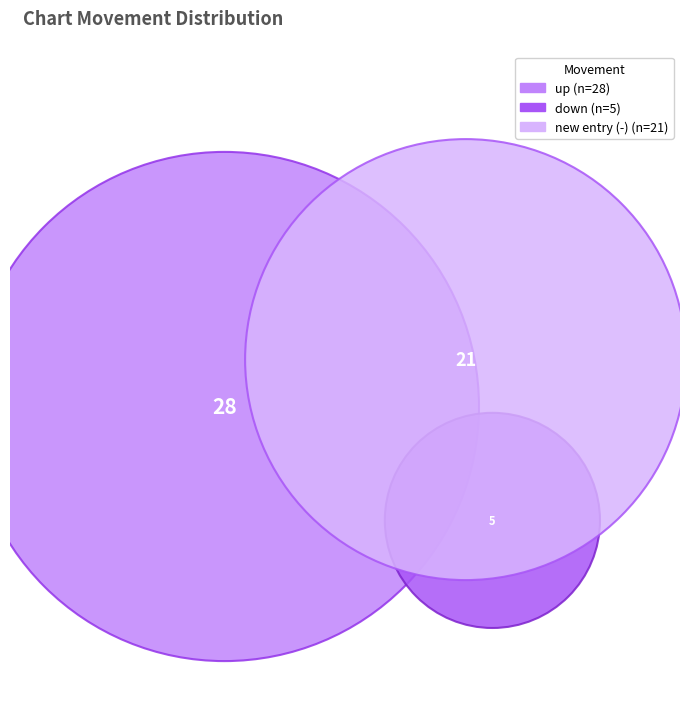

Is there any slice that represents more than half of the pie?

Yes